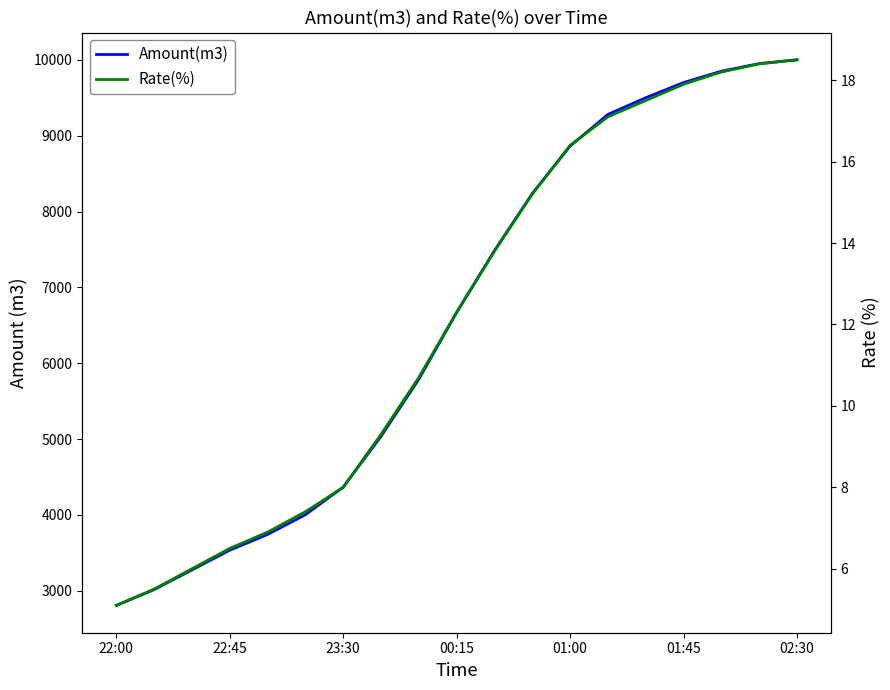

What is the minimum value for Amount(m3)?

2806.0